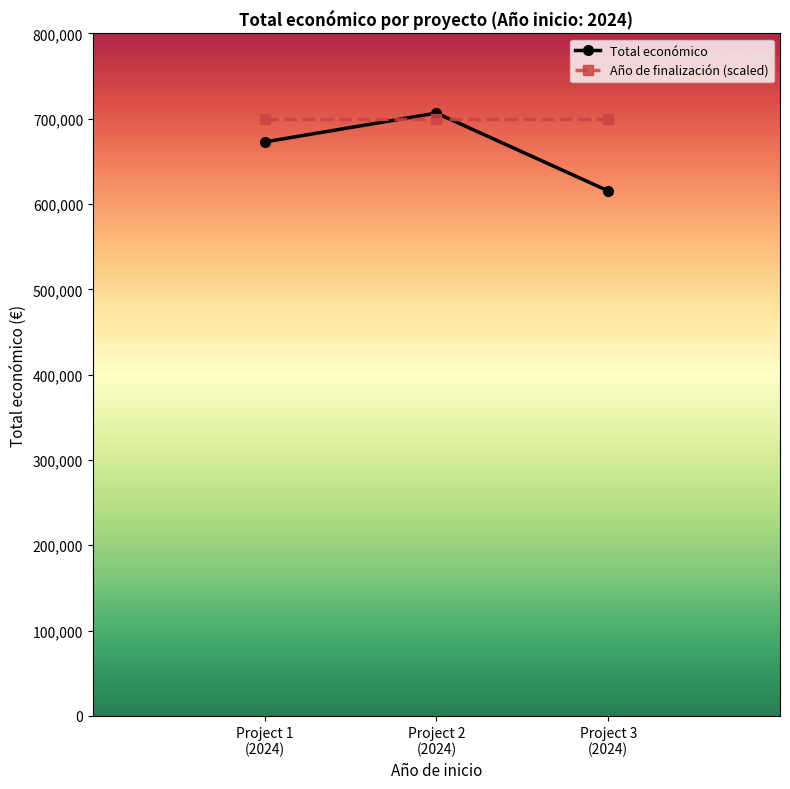

What is the highest value of the Año de finalización (scaled) series?

700000